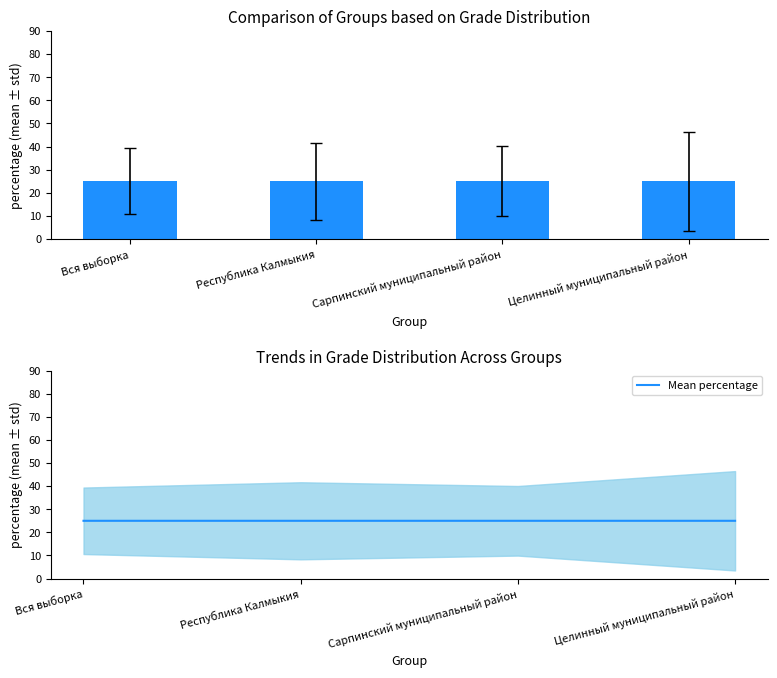

Which has a higher value, Целинный муниципальный район or Вся выборка?

Целинный муниципальный район